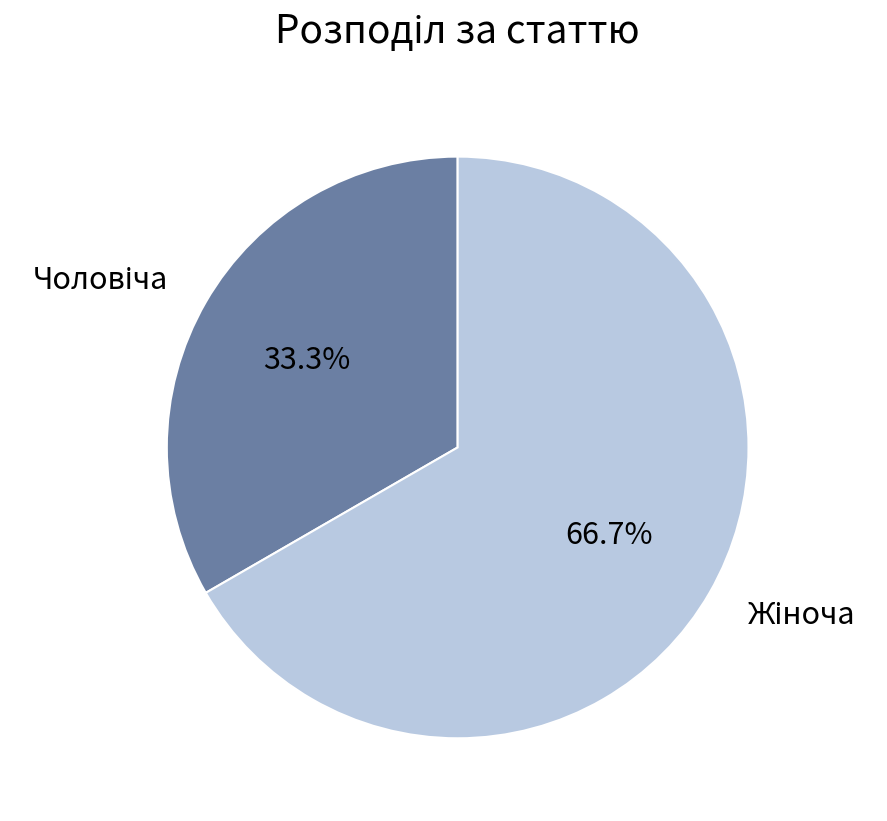

Is there any slice that represents more than half of the pie?

Yes